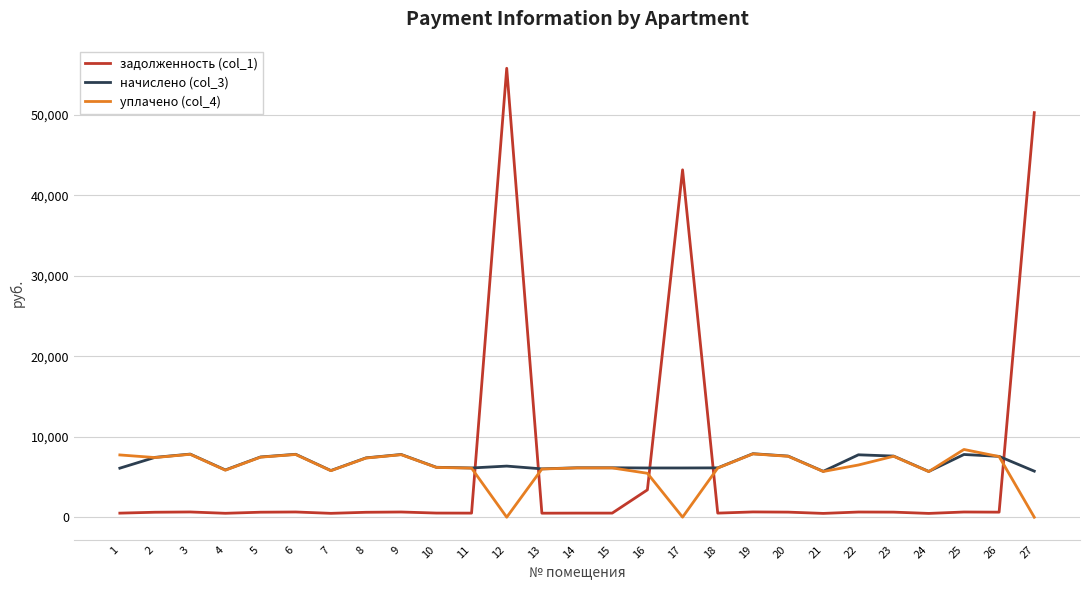

Rank the series by their maximum value, from highest to lowest.

задолженность (col_1), уплачено (col_4), начислено (col_3)